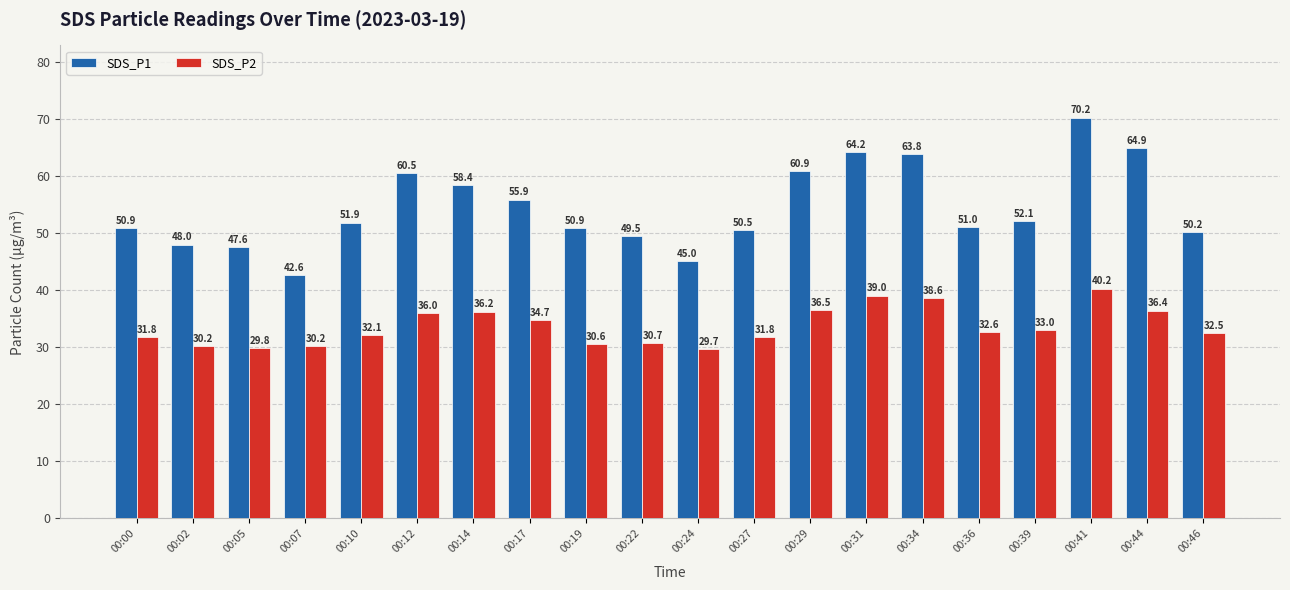

List the series in order of their overall mean, highest first.

SDS_P1, SDS_P2